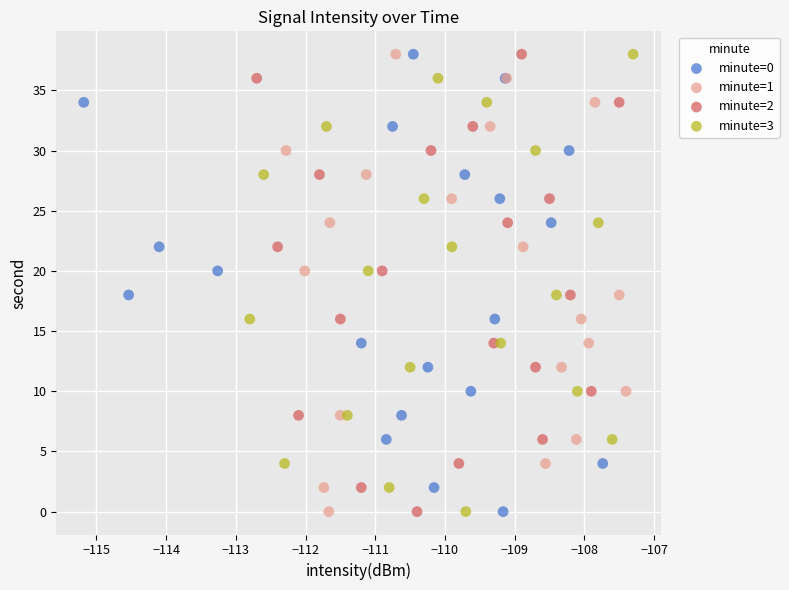

What are all the series names shown in the legend?

minute=0, minute=1, minute=2, minute=3